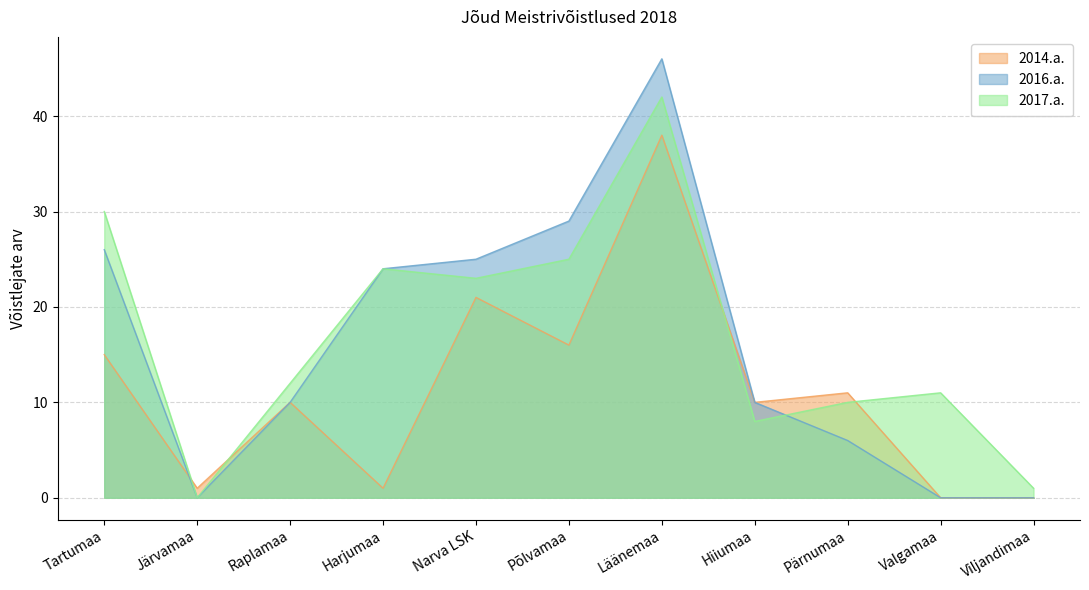

What is the value of the 2017.a. point at the 10th from the left?

11